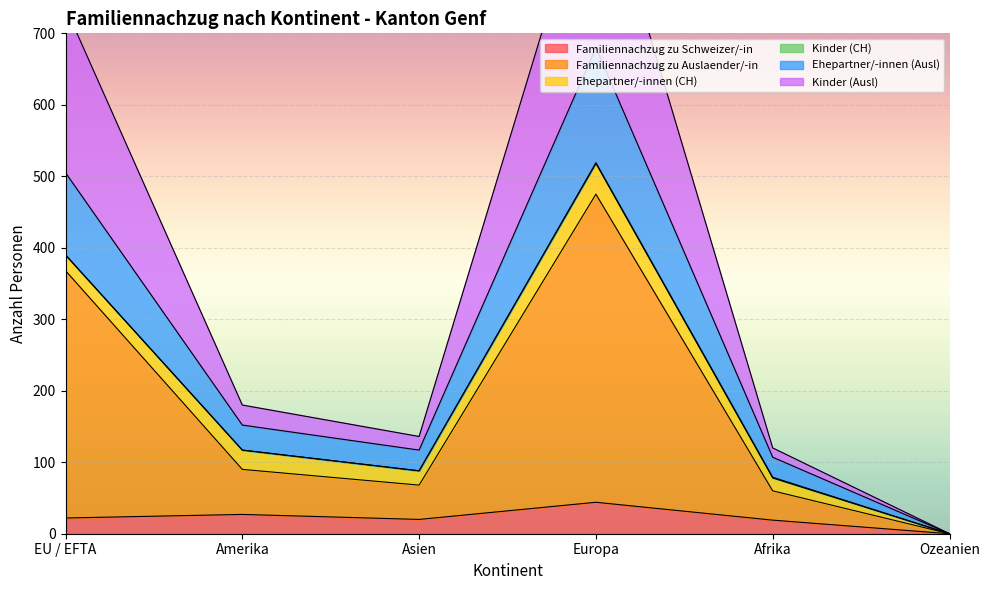

At how many categories does at least one series exceed 880?

1